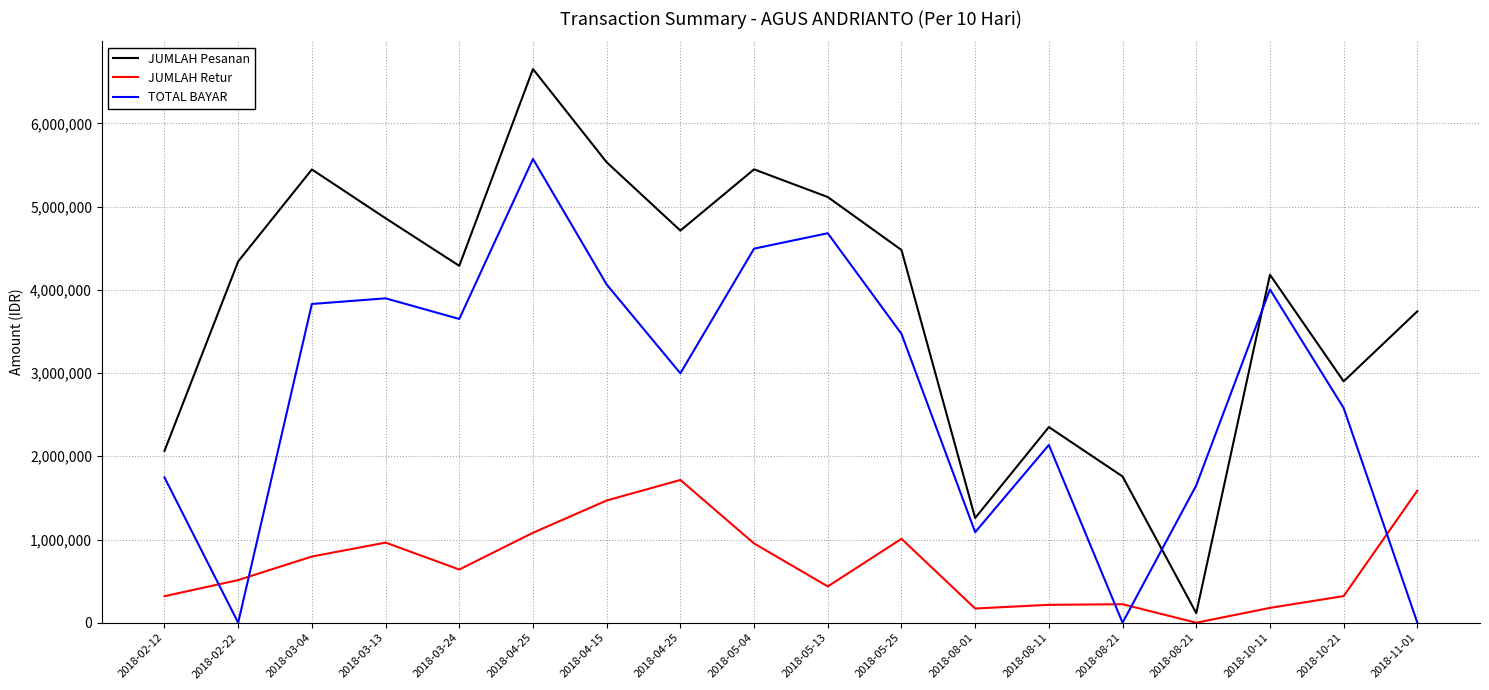

Is the value of JUMLAH Pesanan at 2018-02-12 greater than the value of JUMLAH Retur at 2018-04-25?

Yes